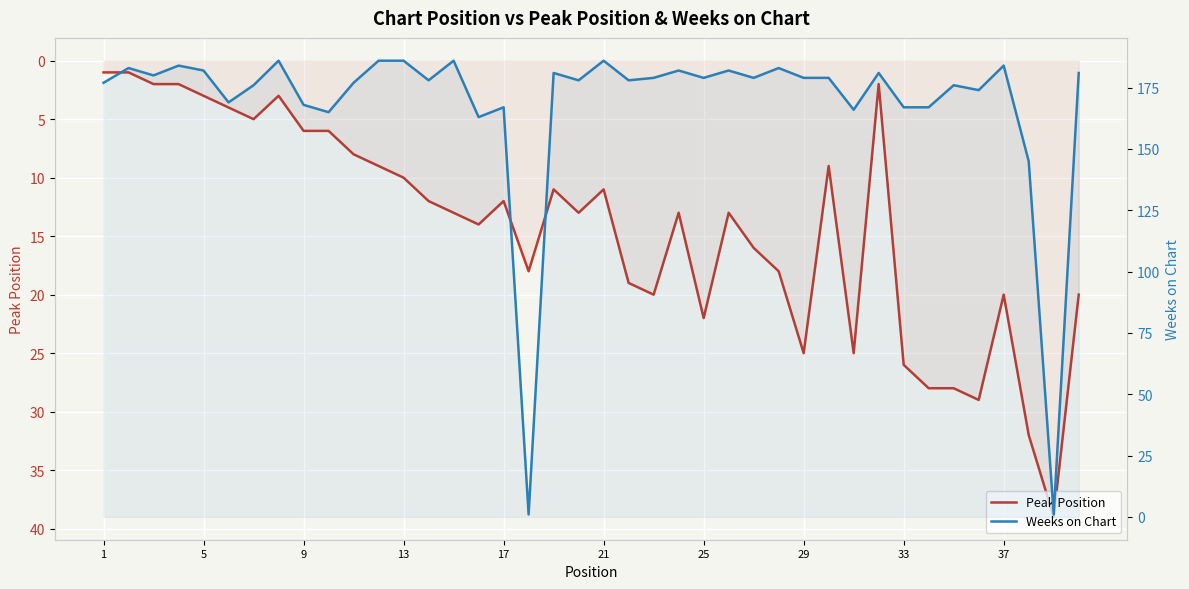

The value of Peak Position at 21 is 6. True or false?

False